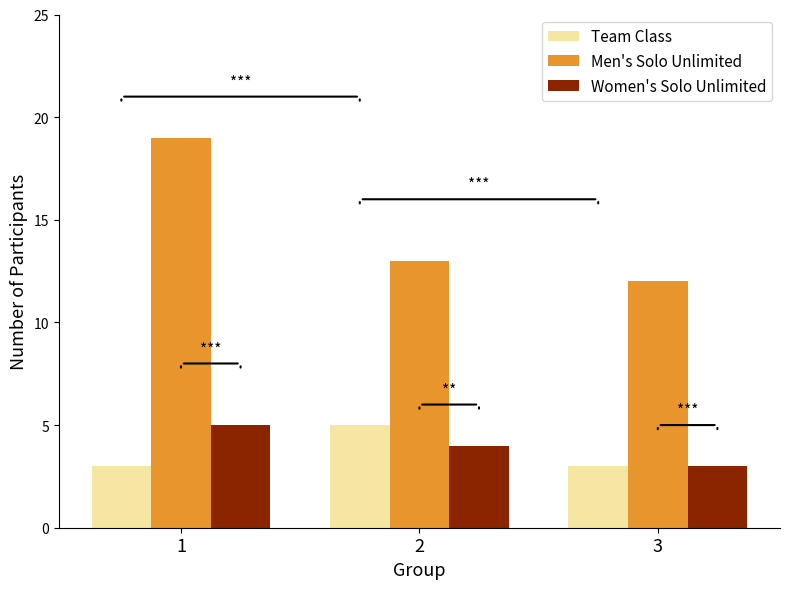

What is the minimum value shown in the chart?

3